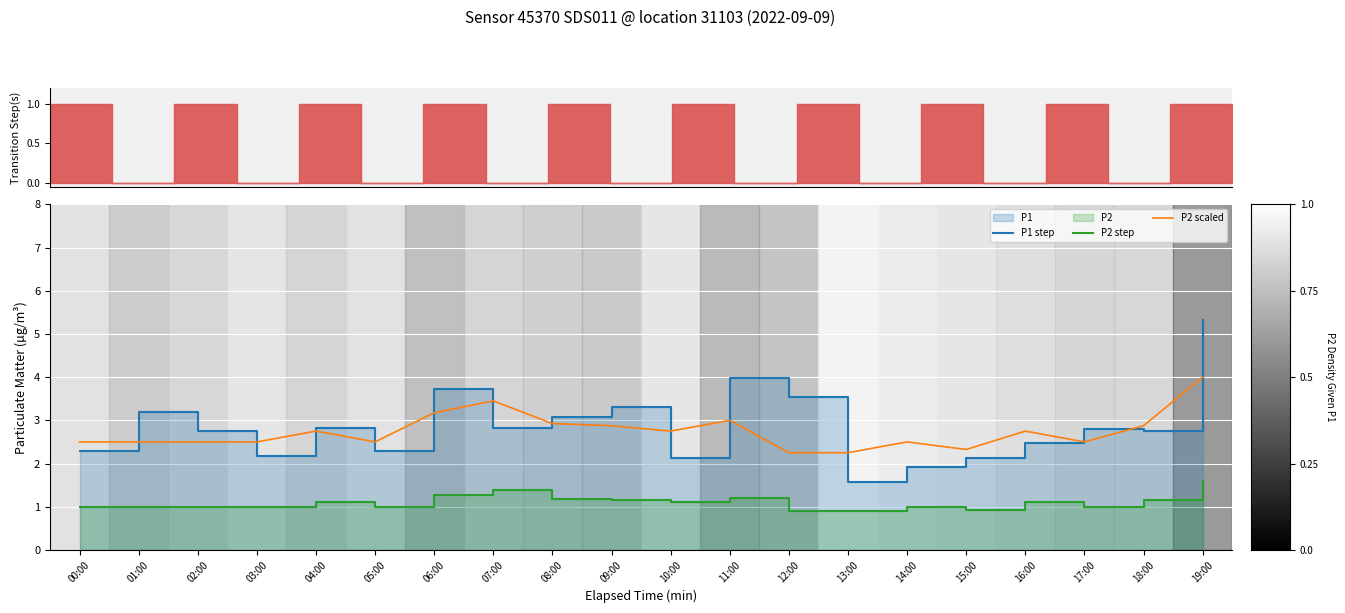

True or false: P2 step and P1 step intersect in this chart.

False